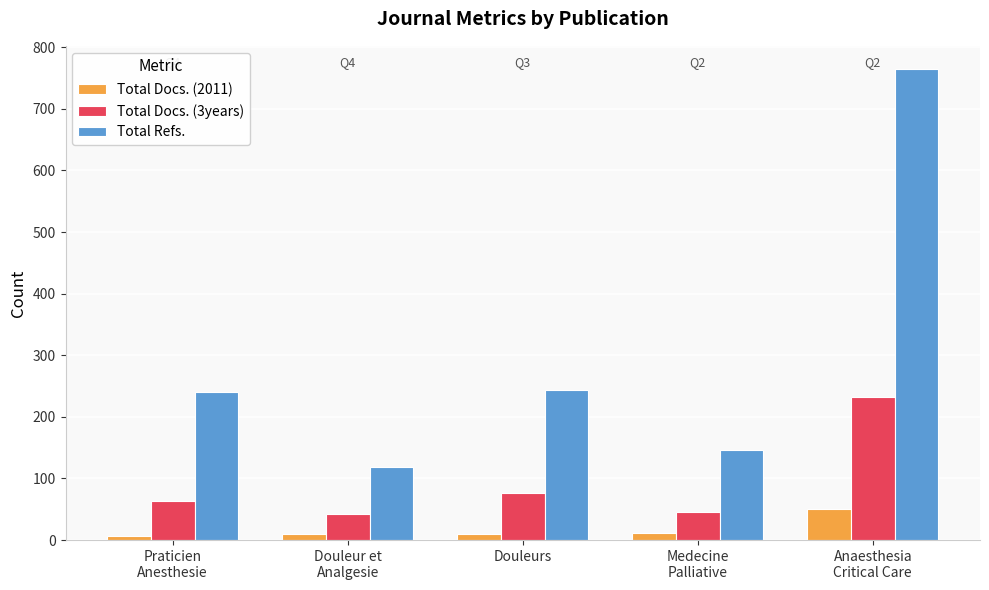

What is the sum of all Total Docs. (2011) values?

88